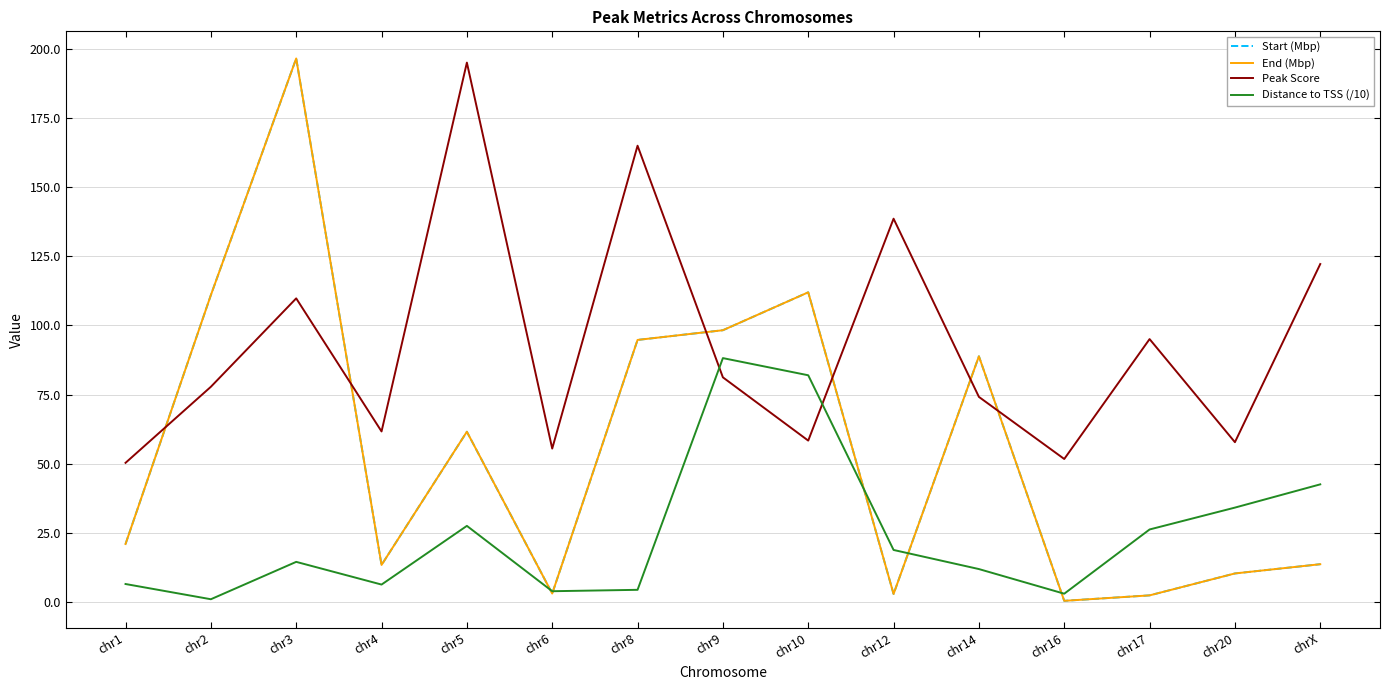

What is the lowest value of the Peak Score series?

50.4